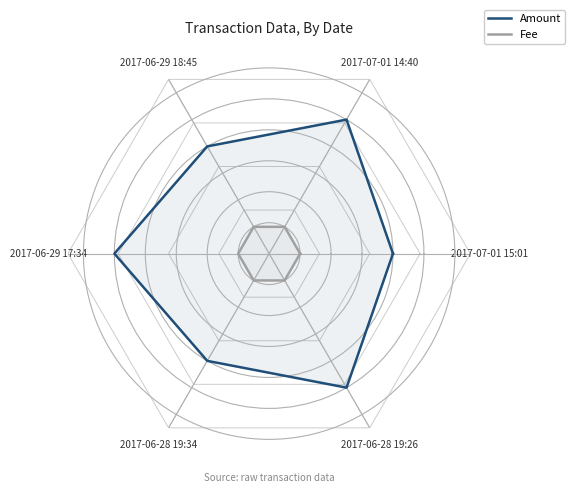

What value does the Fee series have at 2017-07-01 14:40?

1